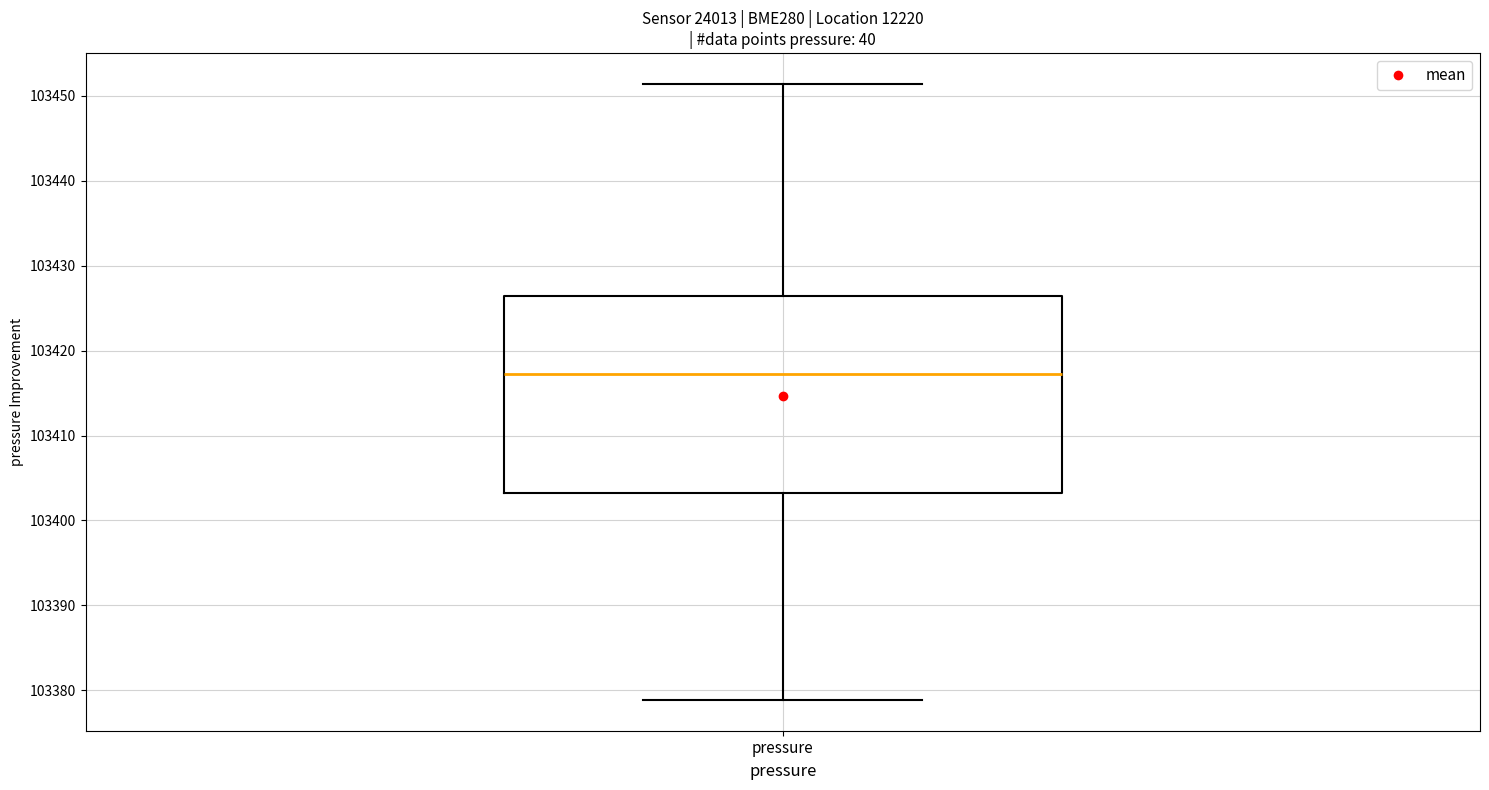

Transcribe this box plot: give where the median line is, the range the box spans, and where the two whiskers end, as read against the y-axis. The values are not printed on the chart, so give them approximately, as read against the axis.

median 103417, box 103403 to 103426, whiskers 103379 to 103451